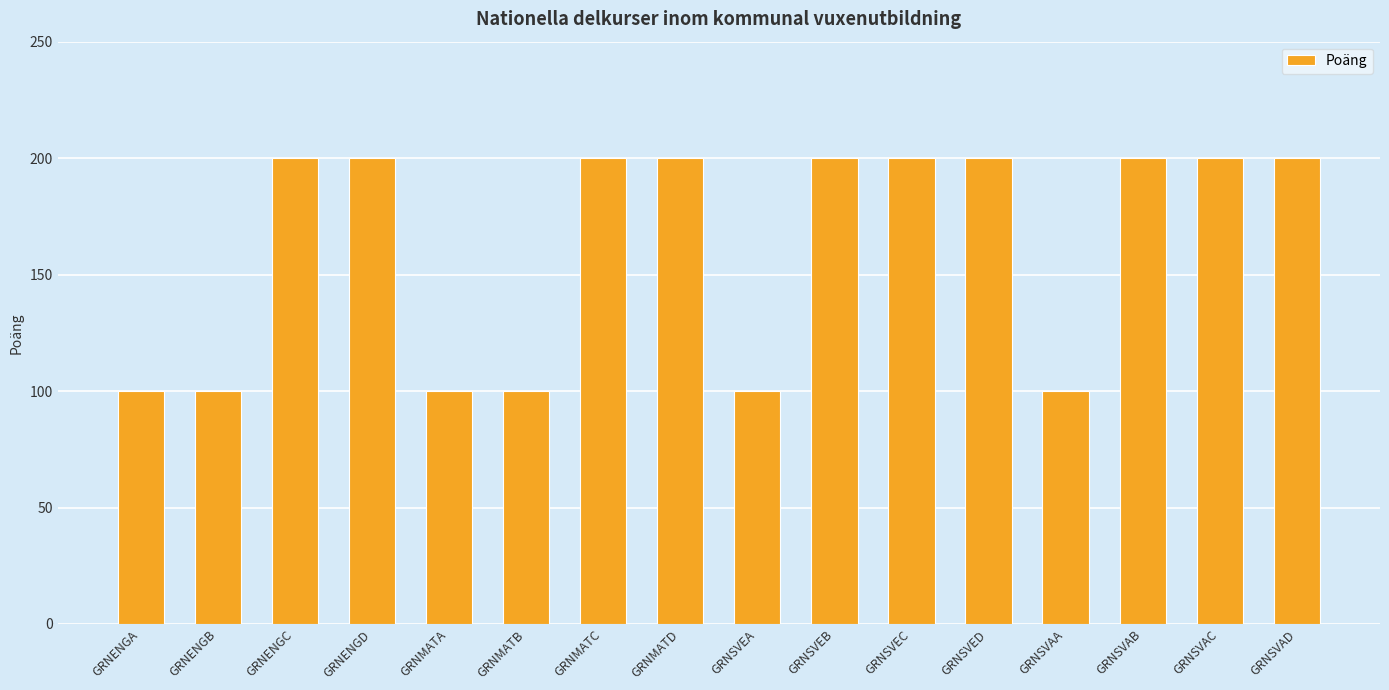

What is the maximum value shown in the chart?

200